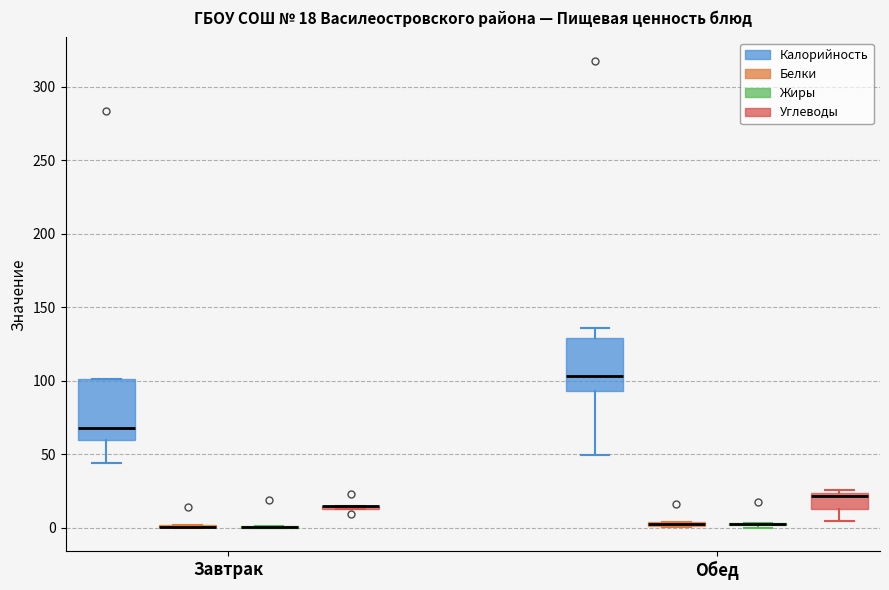

Comparing the boxes themselves (not the whiskers), which one is the tallest?

Завтрак (Калорийность)